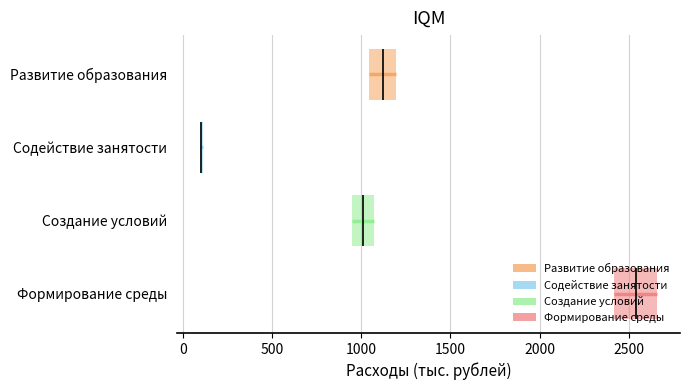

Which has a higher value, Содействие занятости or Создание условий?

Создание условий